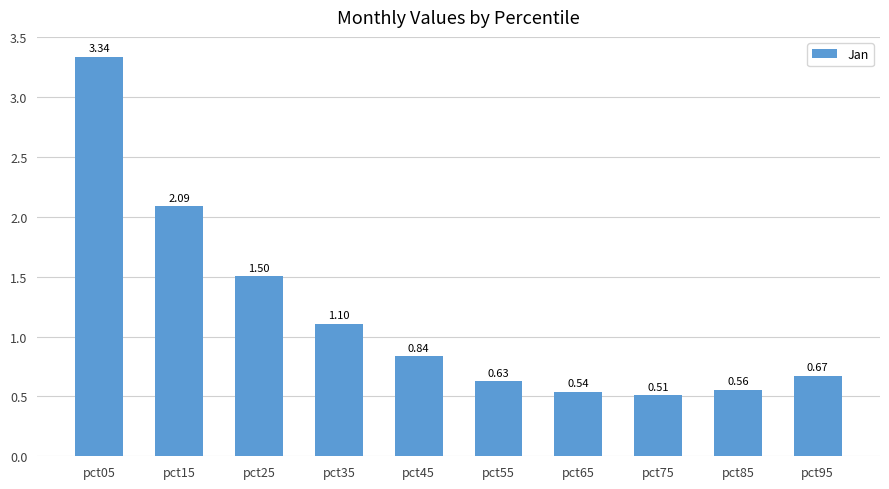

What is the sum of all values?

11.8